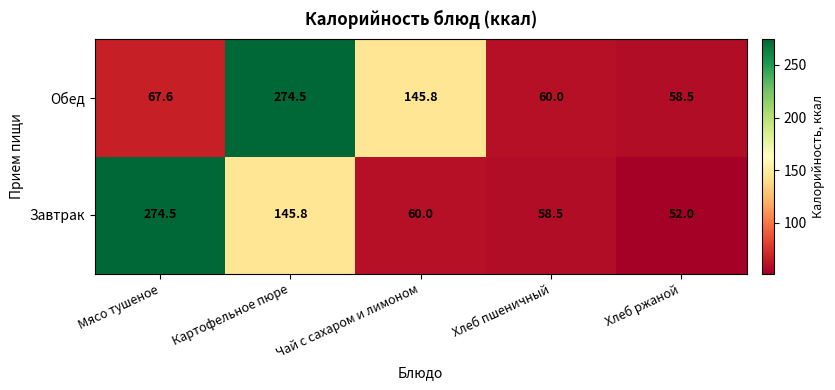

What is the difference between the maximum and minimum values in the Завтрак series?

222.5